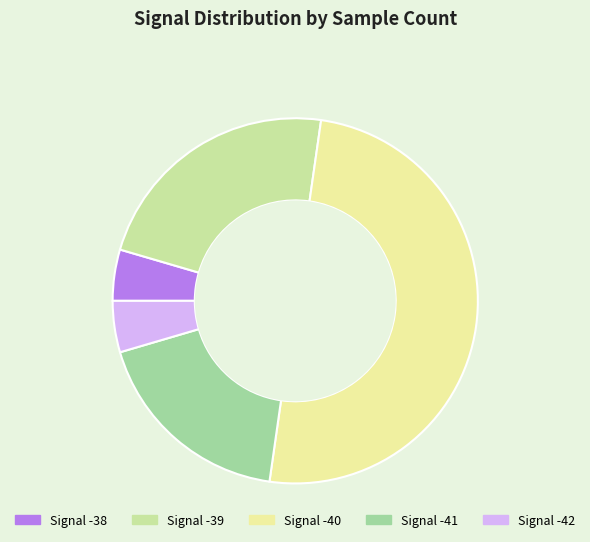

Approximately how many times larger is the value at Signal -38 compared to Signal -42?

1.0